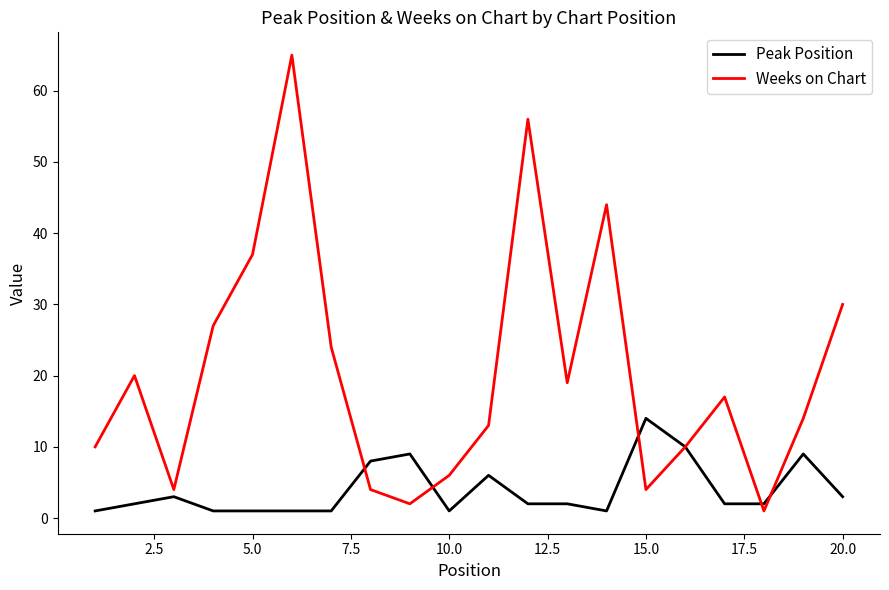

What is the greatest value displayed?

65